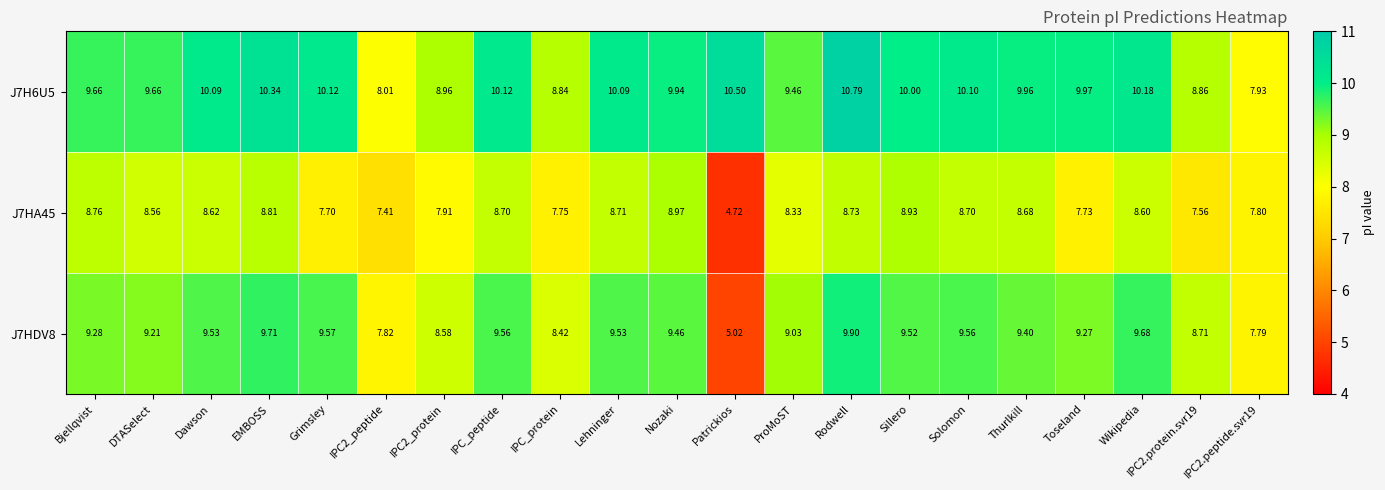

Where does the J7HDV8 series first go above 9?

Bjellqvist